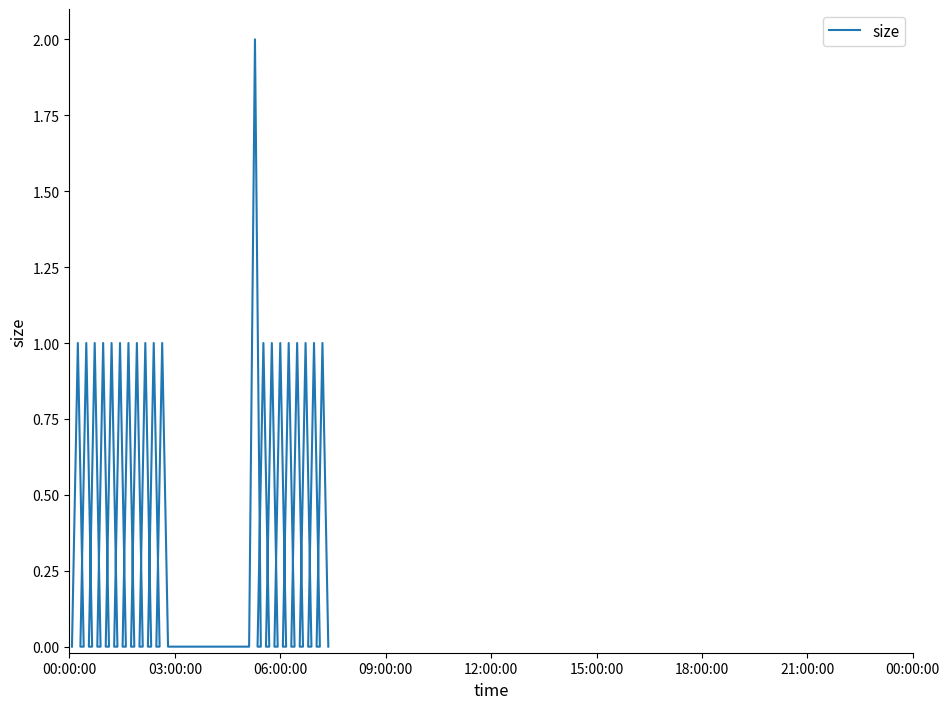

At which category does the chart reach its minimum across all series?

2020-09-27 02:30:36